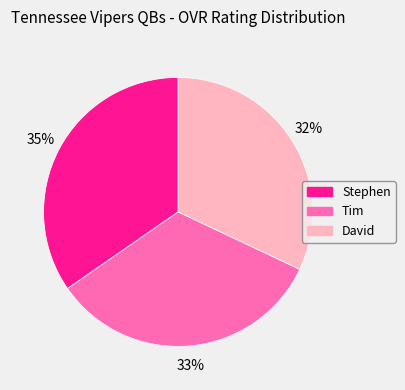

What percentage is the Tim slice, to the nearest percent?

33%